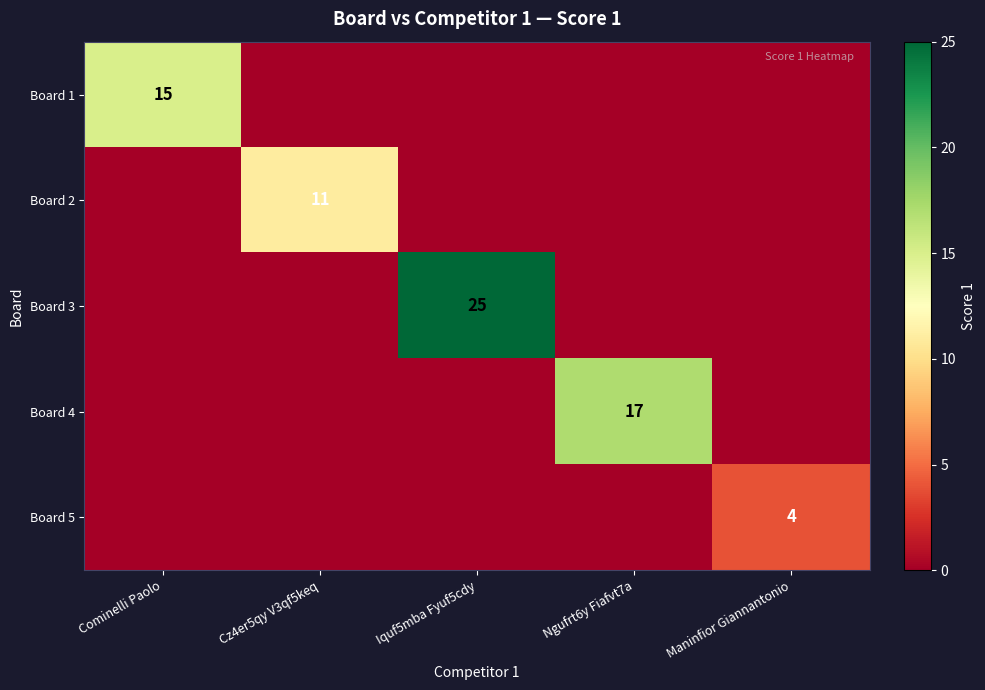

Is it true that Board 4 equals 10 at Ngufrt6y Fiafvt7a?

False